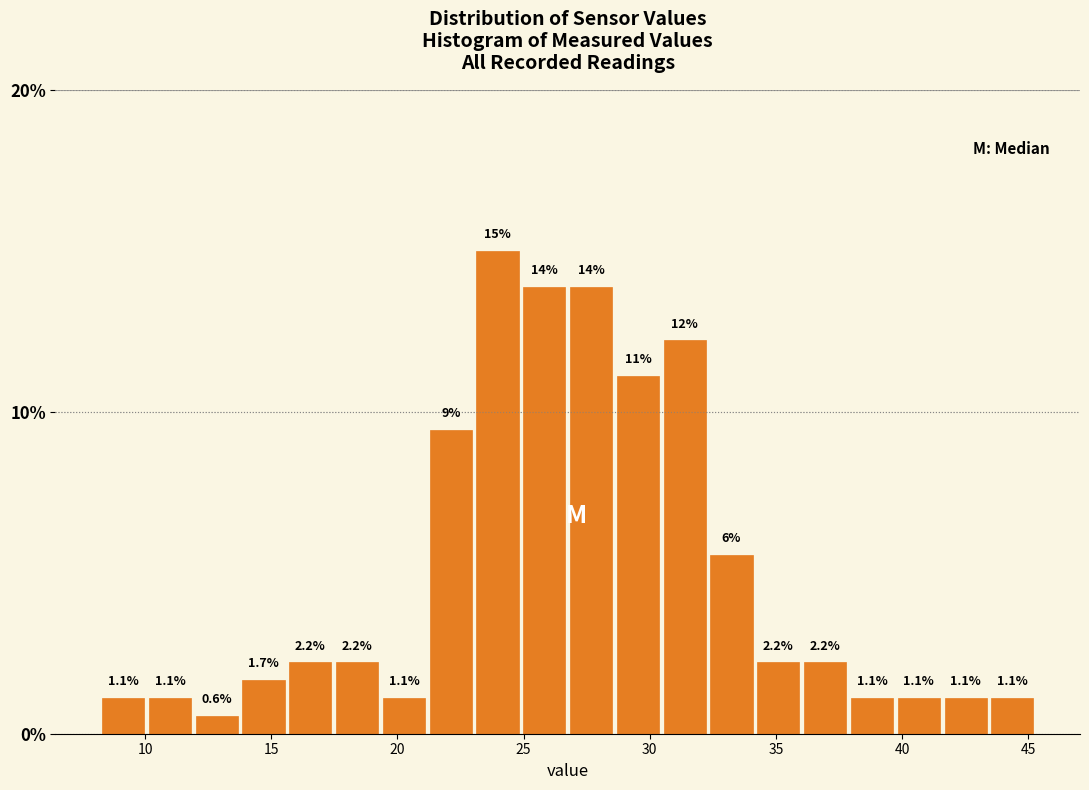

Read against the x-axis, roughly where is the centre of the tallest bar?

24.0